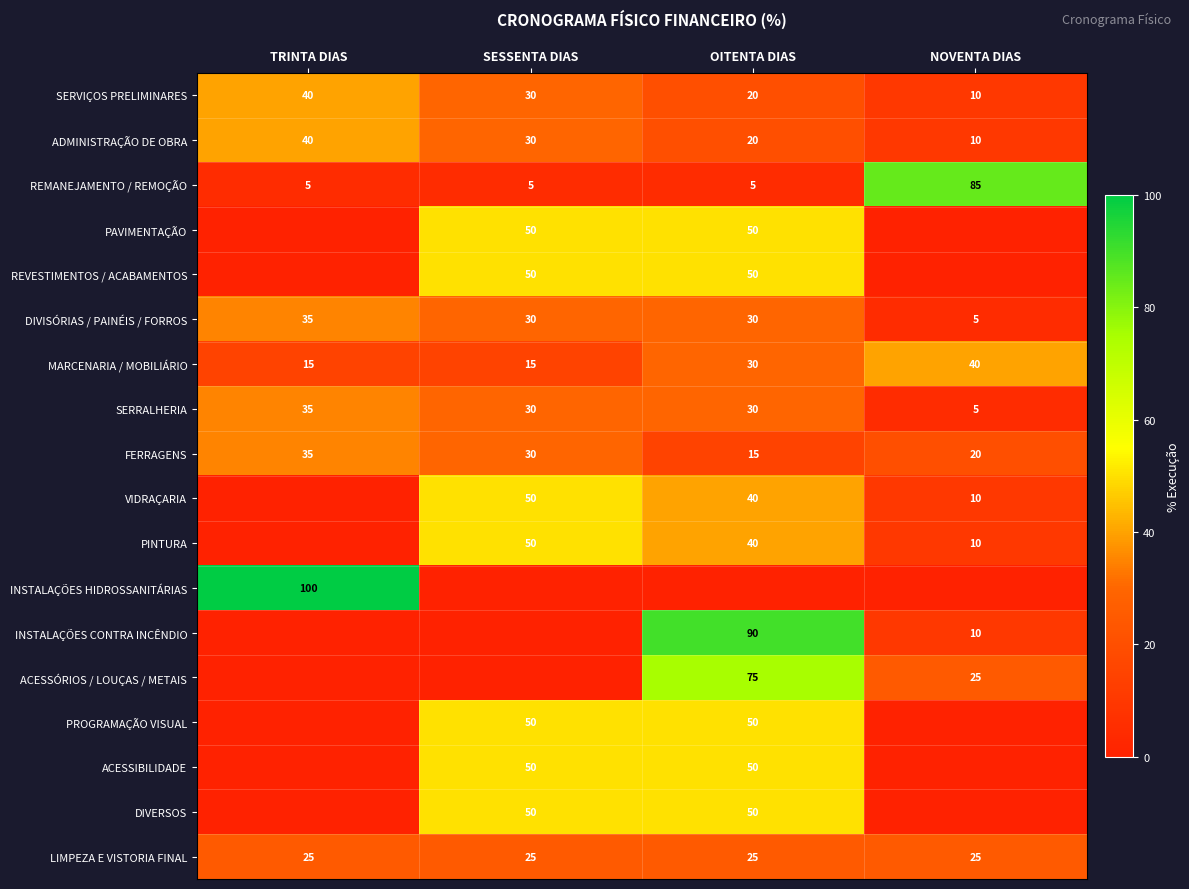

Where does the FERRAGENS series first go above 30?

TRINTA DIAS